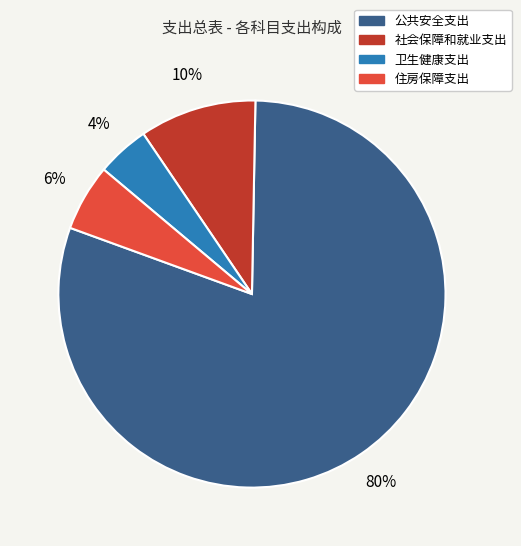

To the nearest percent, what portion does 社会保障和就业支出 represent?

10%